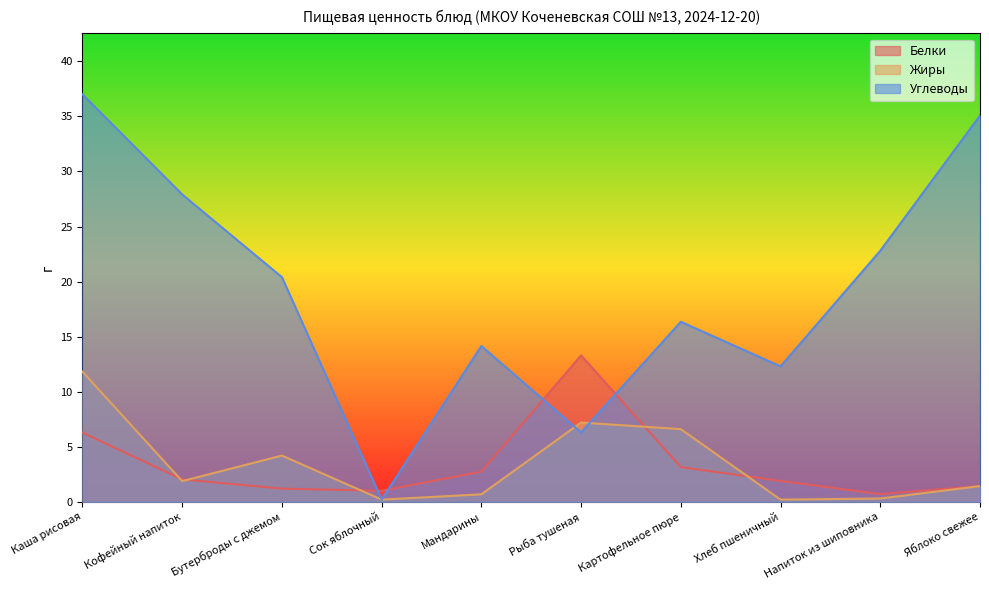

How many lines are shown in the chart?

3